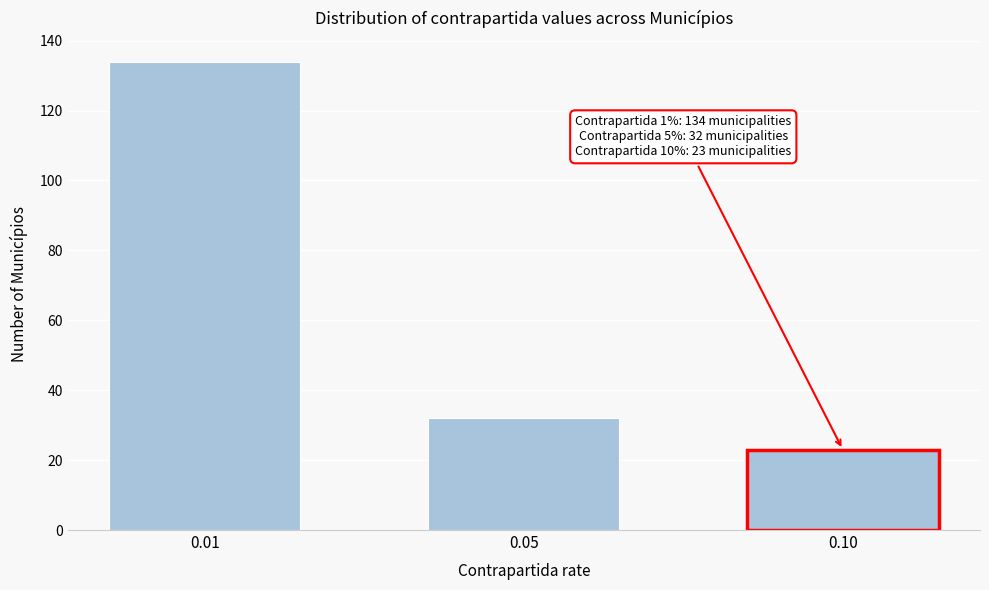

Reading left to right, transcribe all the data shown in this chart.

134	32	23